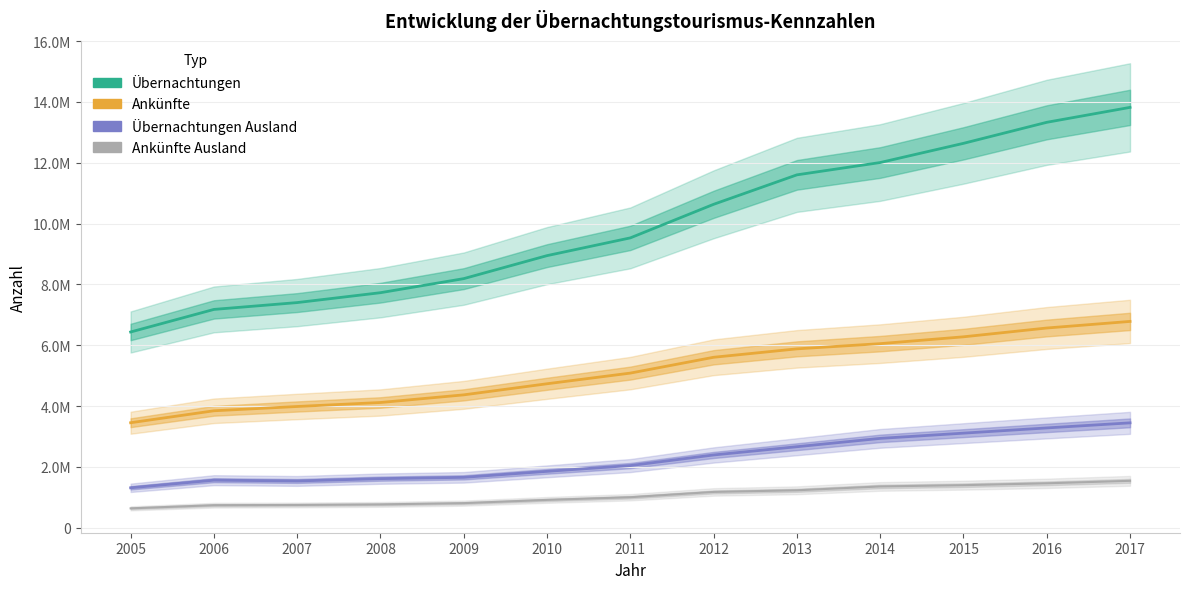

Does the chart have visible grid lines?

Yes